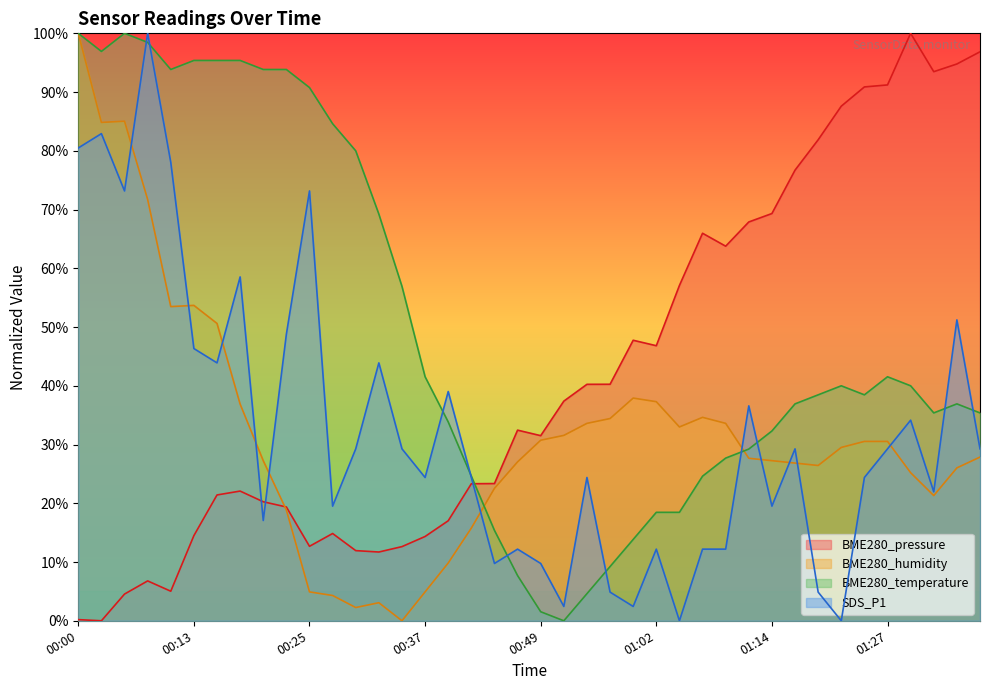

How many positive values does the BME280_humidity series have?

39